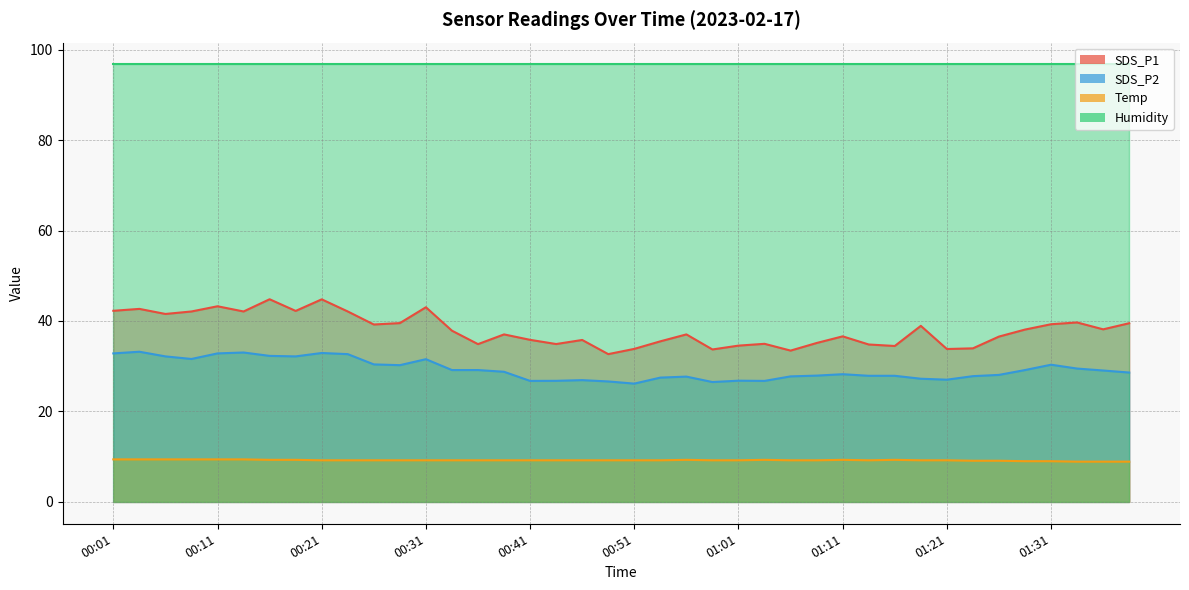

At how many categories does at least one series exceed 22?

40